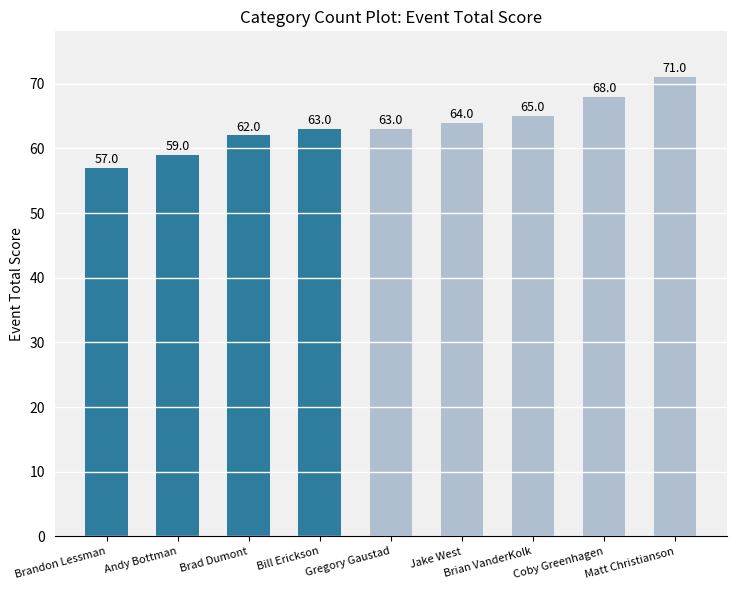

The value at Brian VanderKolk is 65. True or false?

True